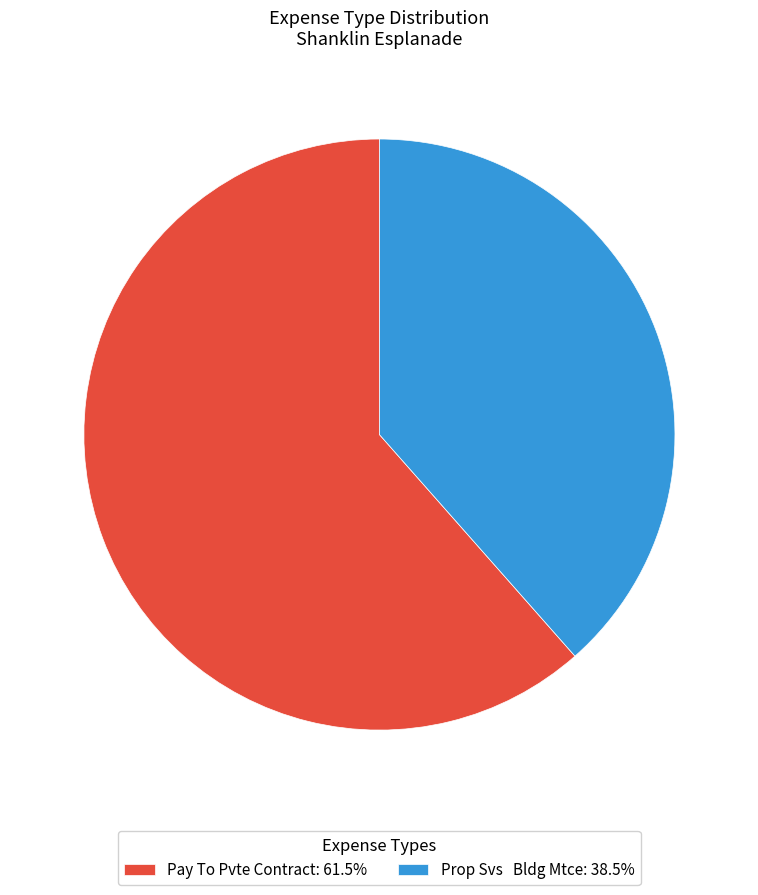

How many slices are in this pie chart?

2